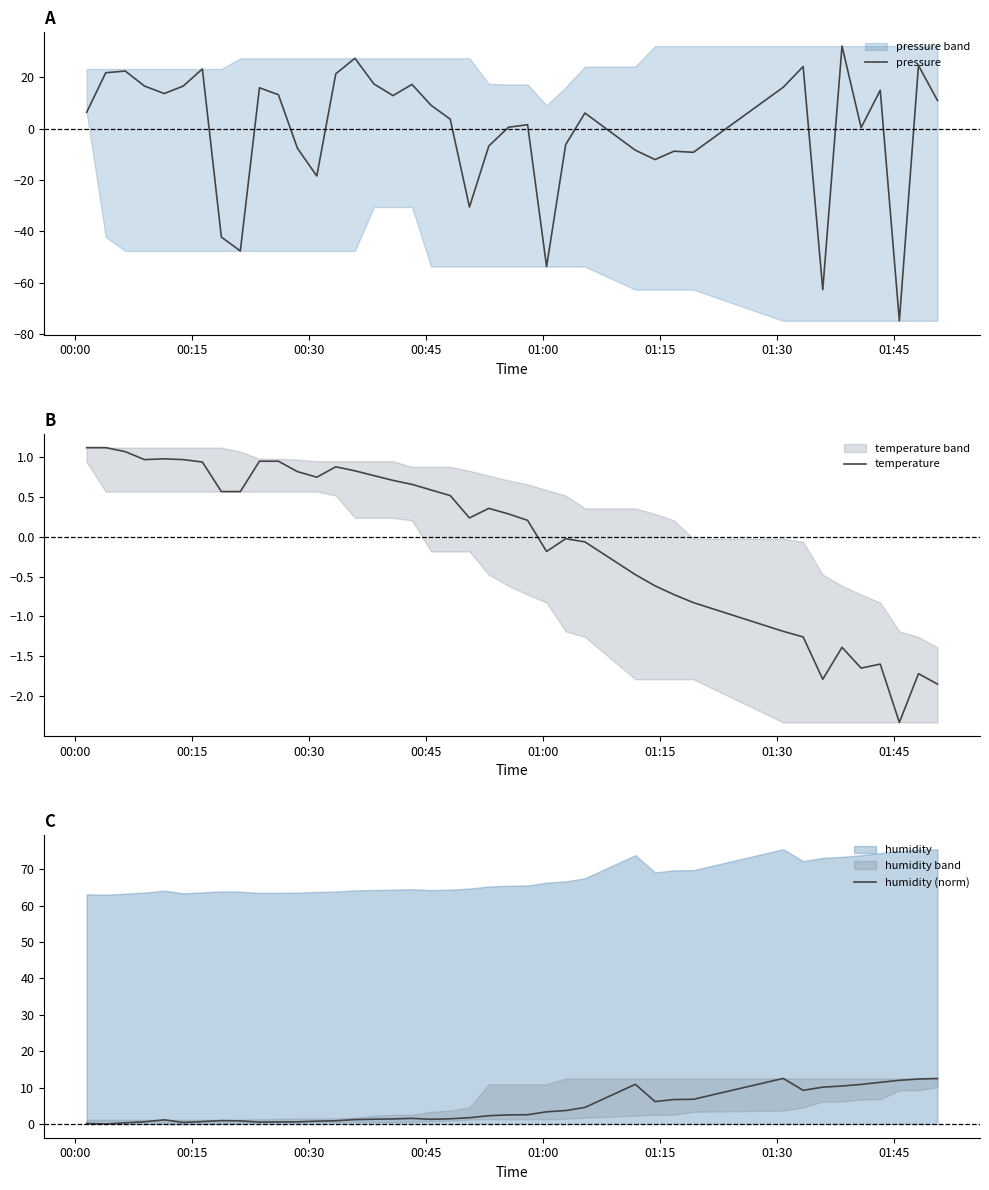

What is the maximum value for pressure?

32.1